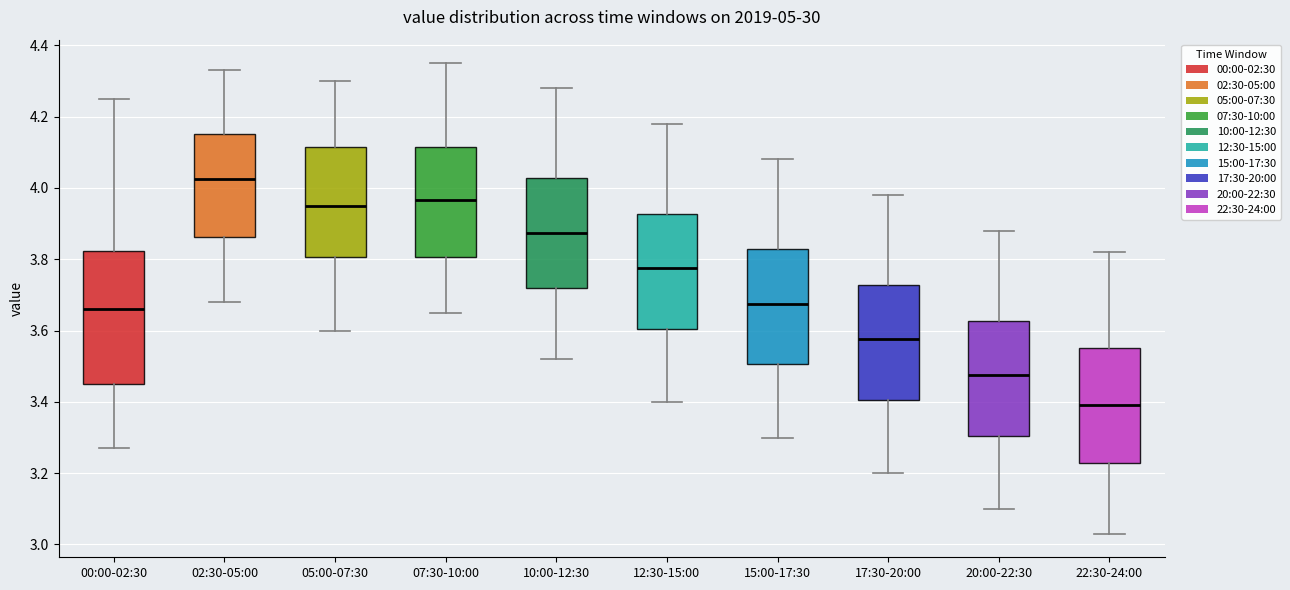

Which box's median line is the lowest?

22:30-24:00